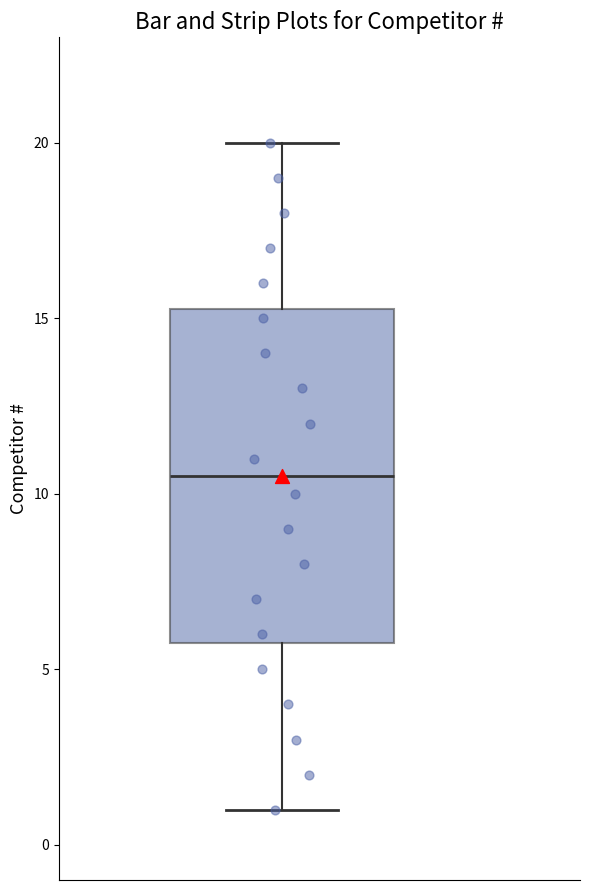

Transcribe this box plot: give where the median line is, the range the box spans, and where the two whiskers end, as read against the y-axis. The values are not printed on the chart, so give them approximately, as read against the axis.

median 10.5, box 6.0 to 15.5, whiskers 1.0 to 20.0